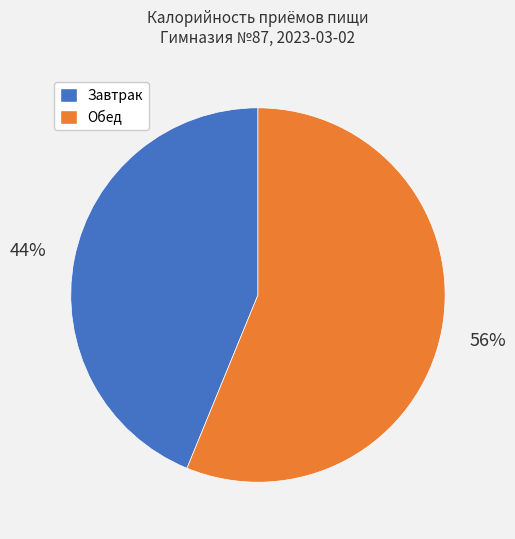

To the nearest percent, what is the difference between the largest and smallest slice percentages?

12%